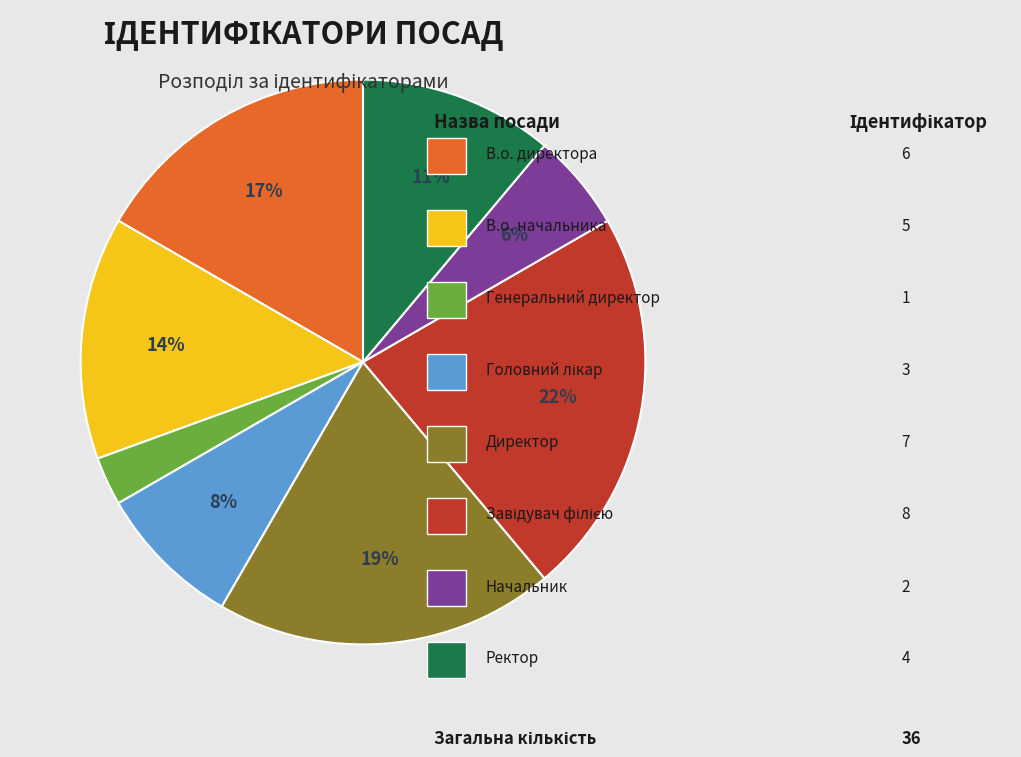

To the nearest percent, what is the average slice percentage?

12%